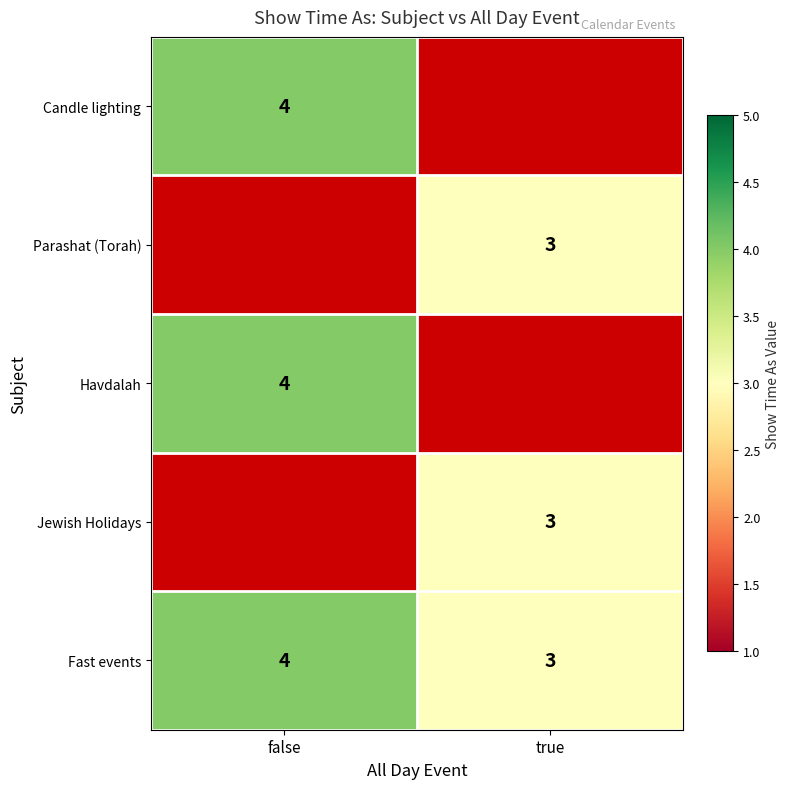

At which category does the chart reach its peak across all series?

false